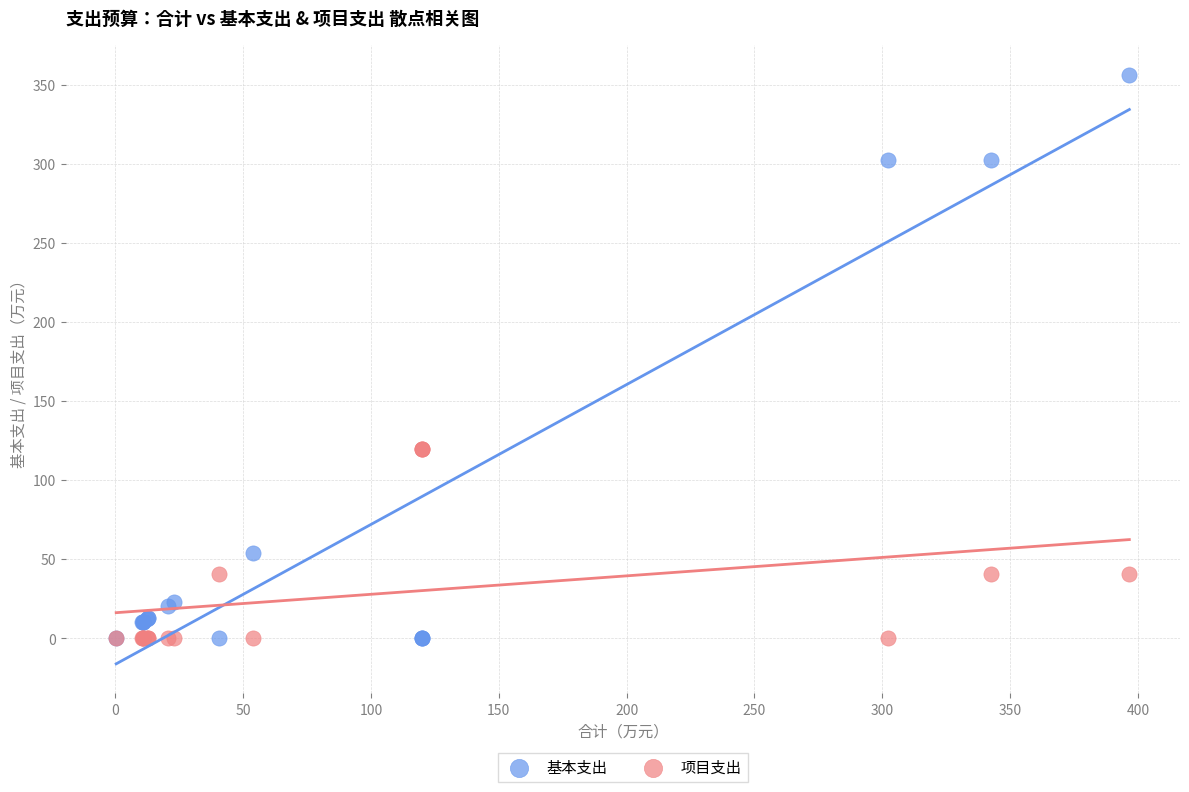

In the 项目支出 series, what Y value is closest to 60?

40.5